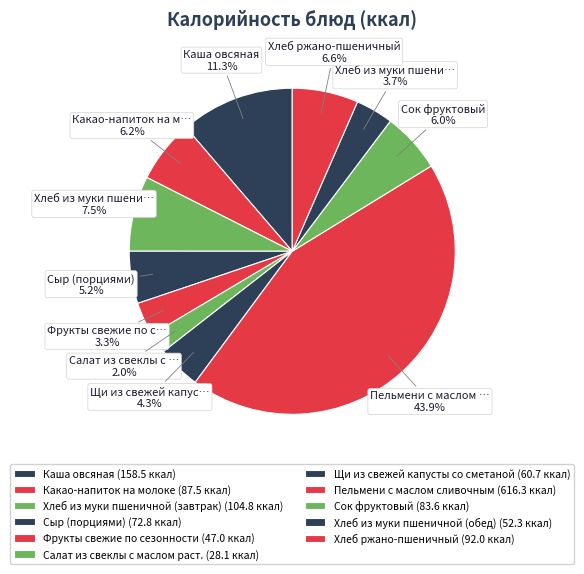

How many segments does this pie chart have?

11